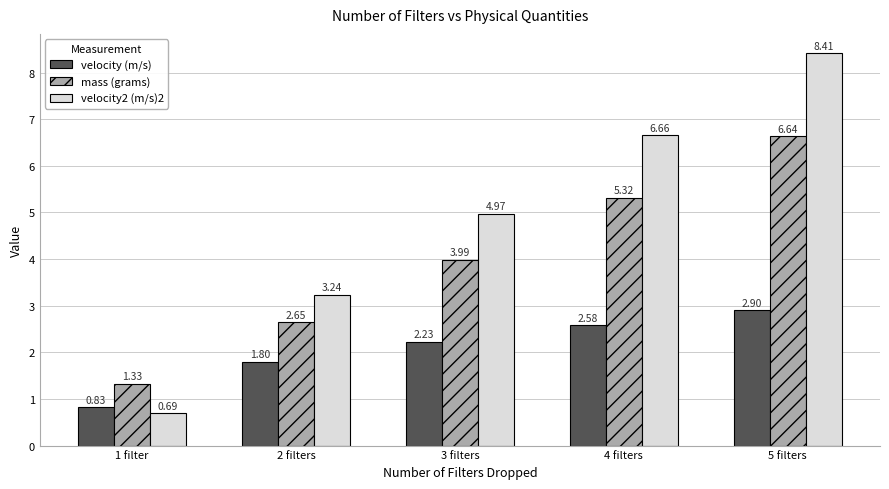

What is the difference between the maximum and minimum values in the velocity (m/s) series?

2.1